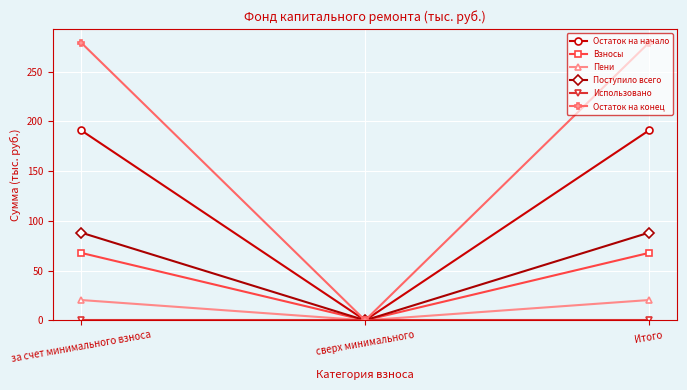

Read the Поступило всего value at Итого.

88.1